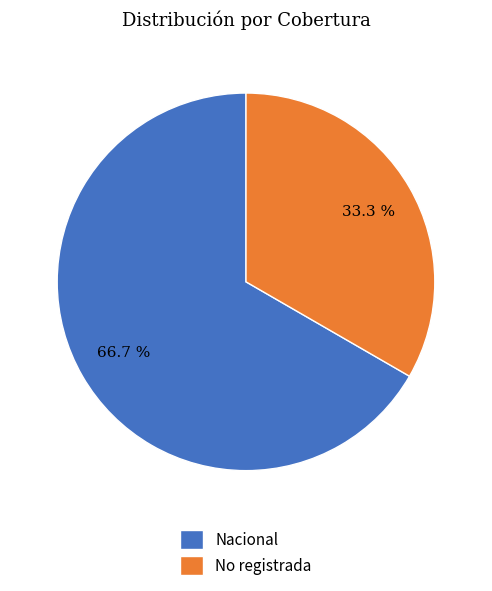

Approximately how many times larger is the value at No registrada compared to Nacional?

0.5